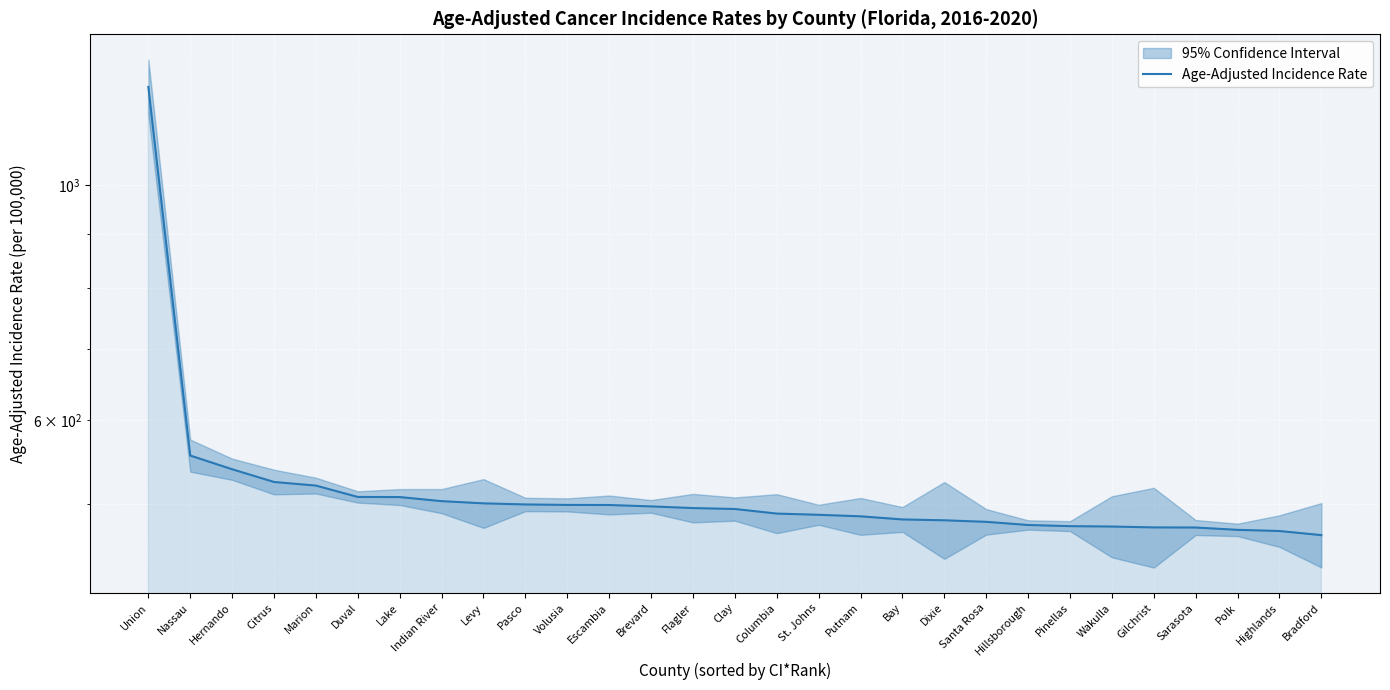

Between Polk and Marion, which is larger?

Marion